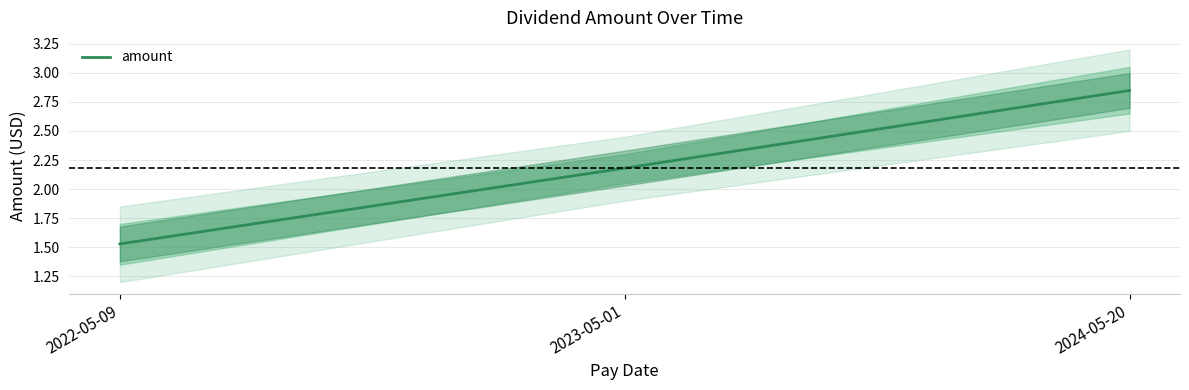

The value at 2023-05-01 is 1.3. True or false?

False